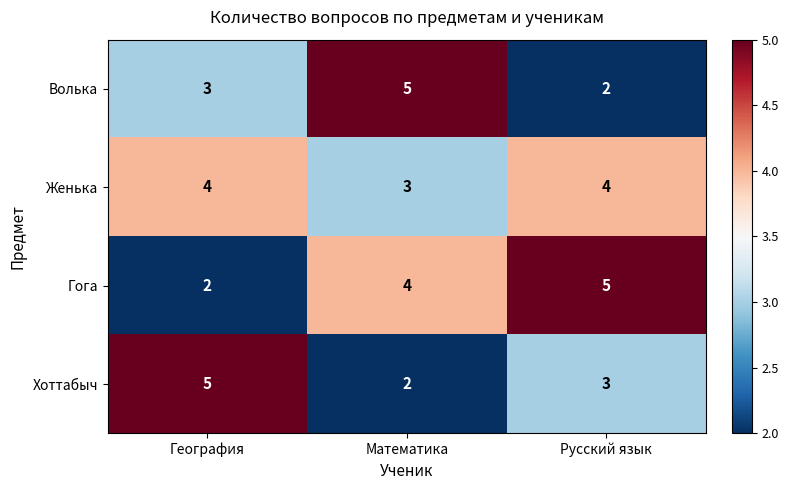

What is the total value across all series at География?

14